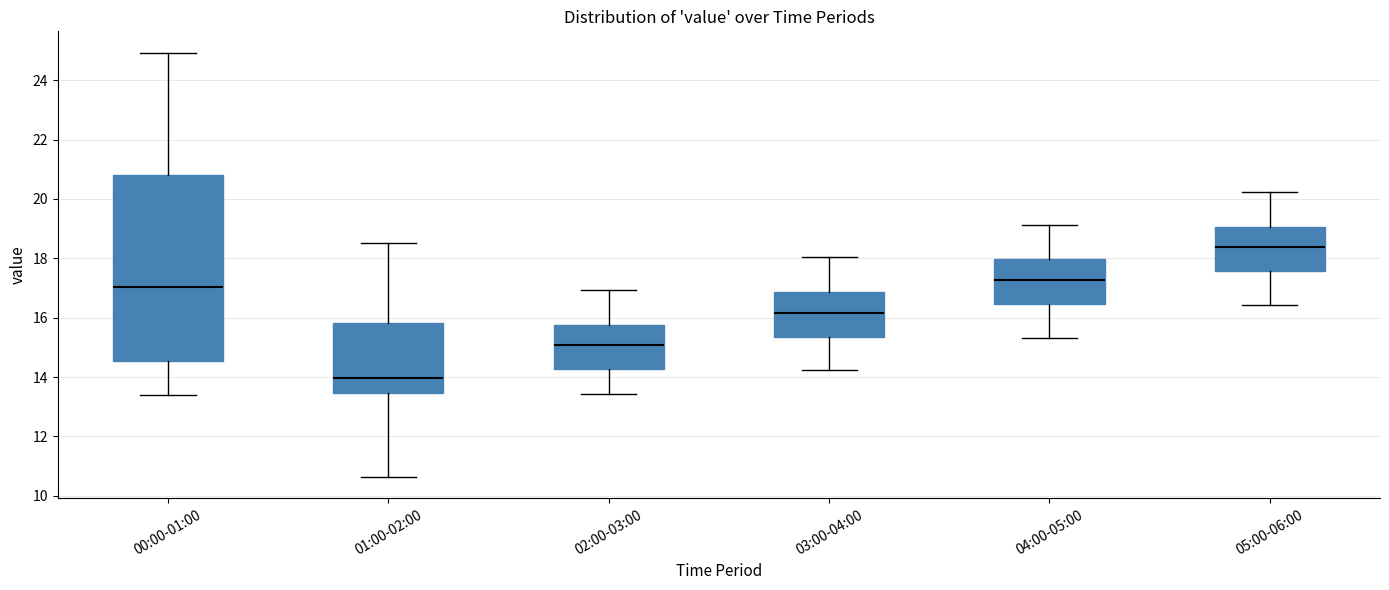

Which box has the lowest median line?

01:00-02:00